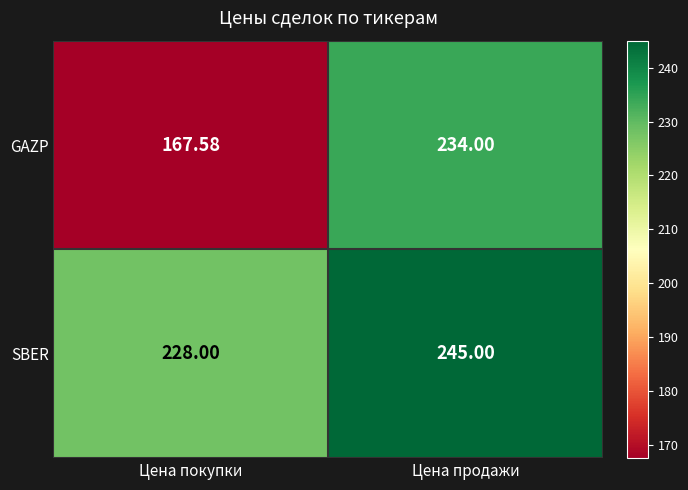

At which category is the sum across all series the highest?

Цена продажи